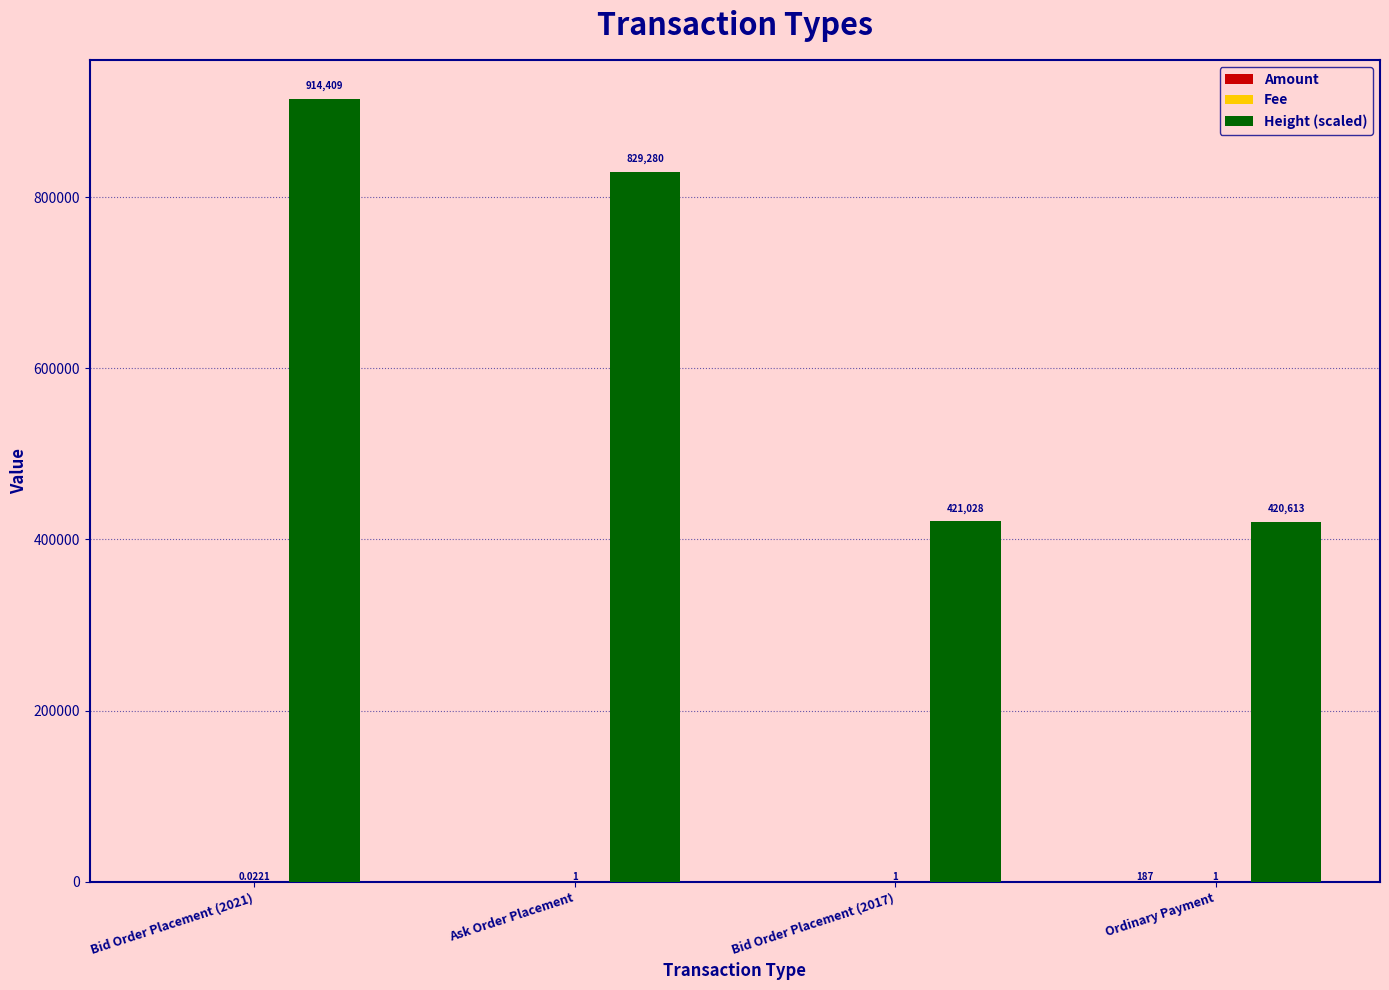

The Height (scaled) series shows 303043.7 at Ask Order Placement. True or false?

False